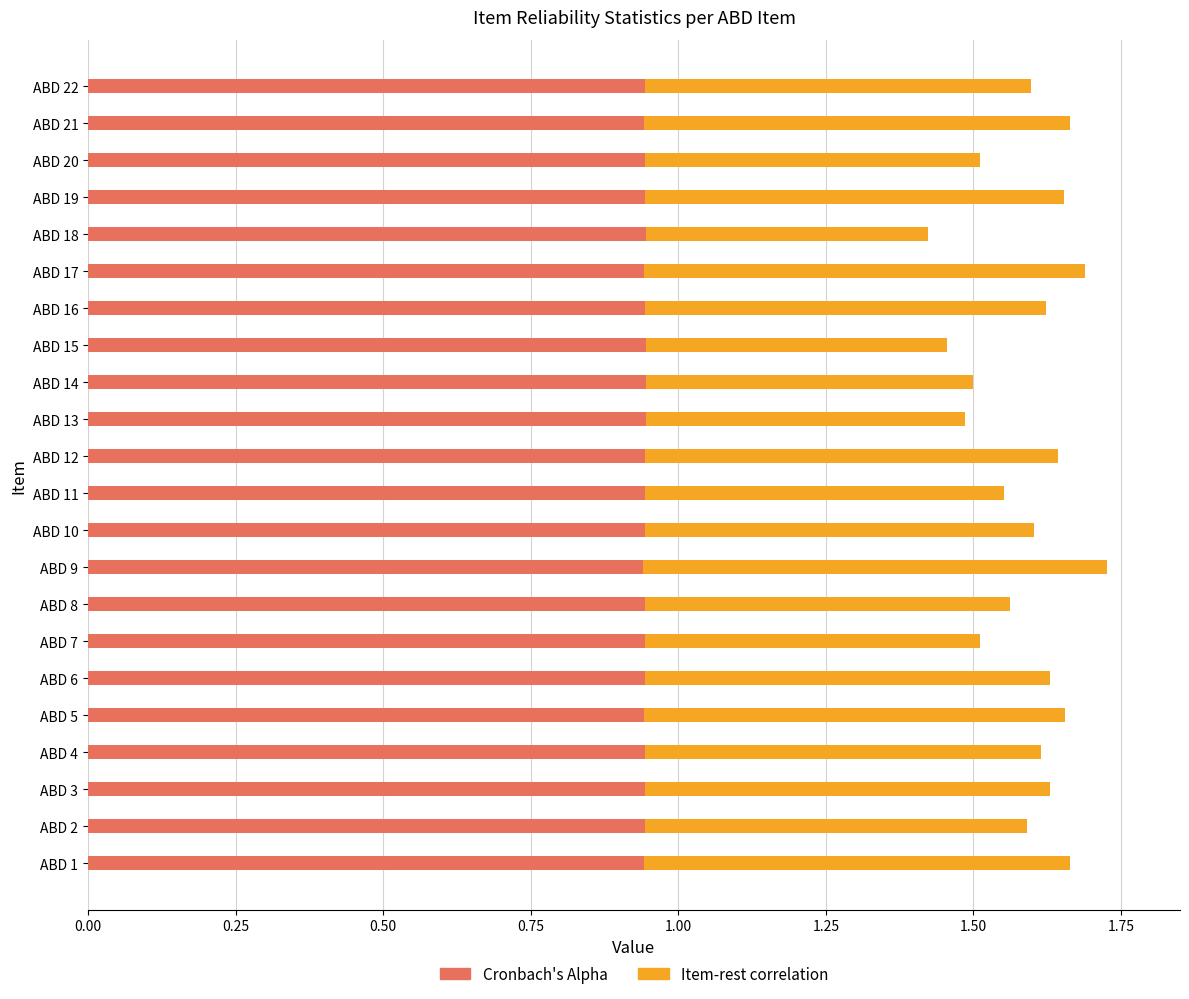

What is the total value across all series at ABD 12?

1.6